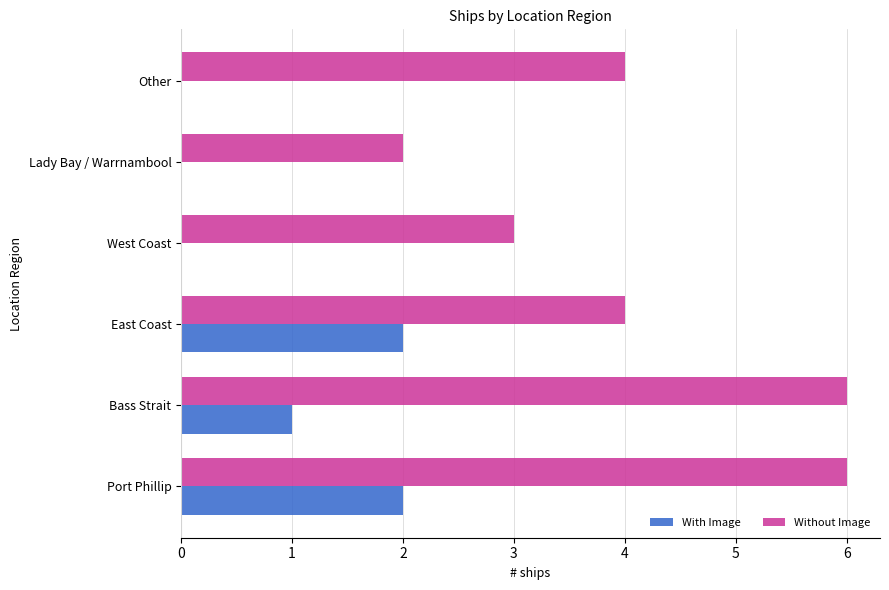

True or false: Without Image has a value of 2 at Lady Bay / Warrnambool.

True